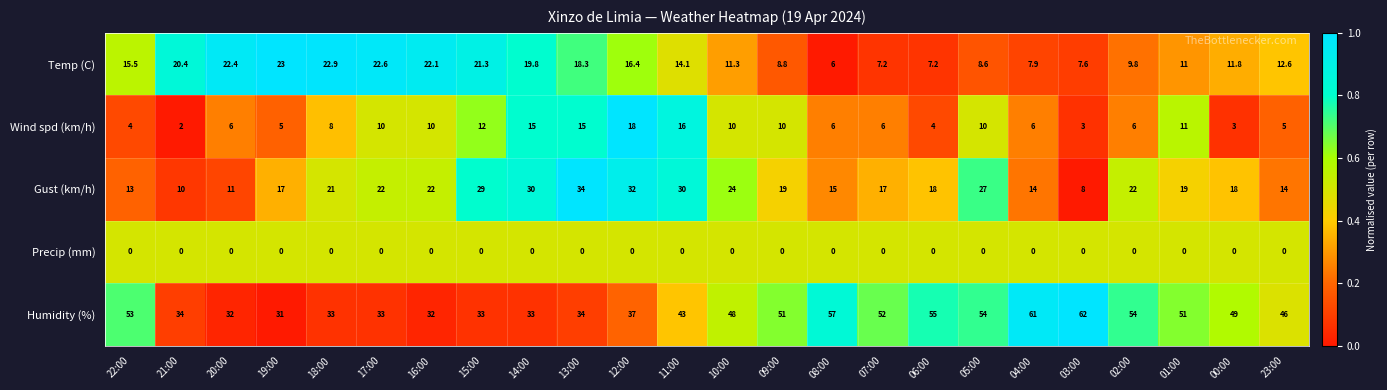

What is the difference between the maximum and minimum values in the Humidity (%) series?

31.0